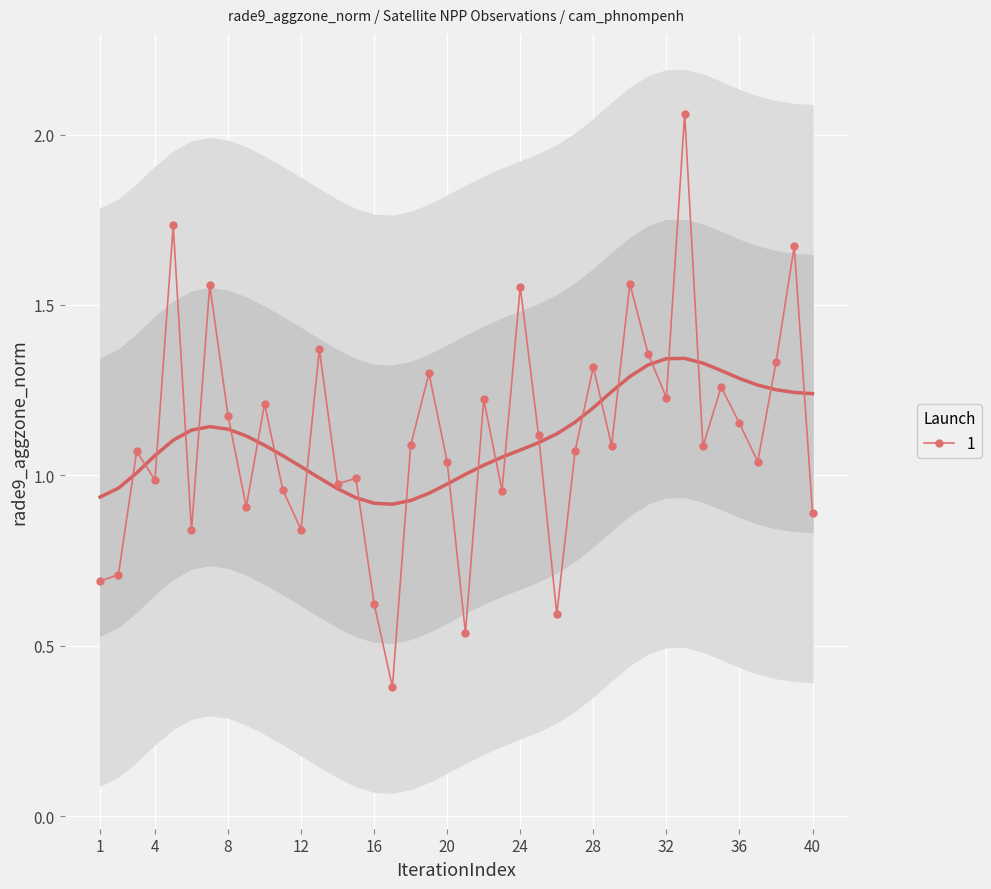

Is it true that the value at 3 is 1.1?

True